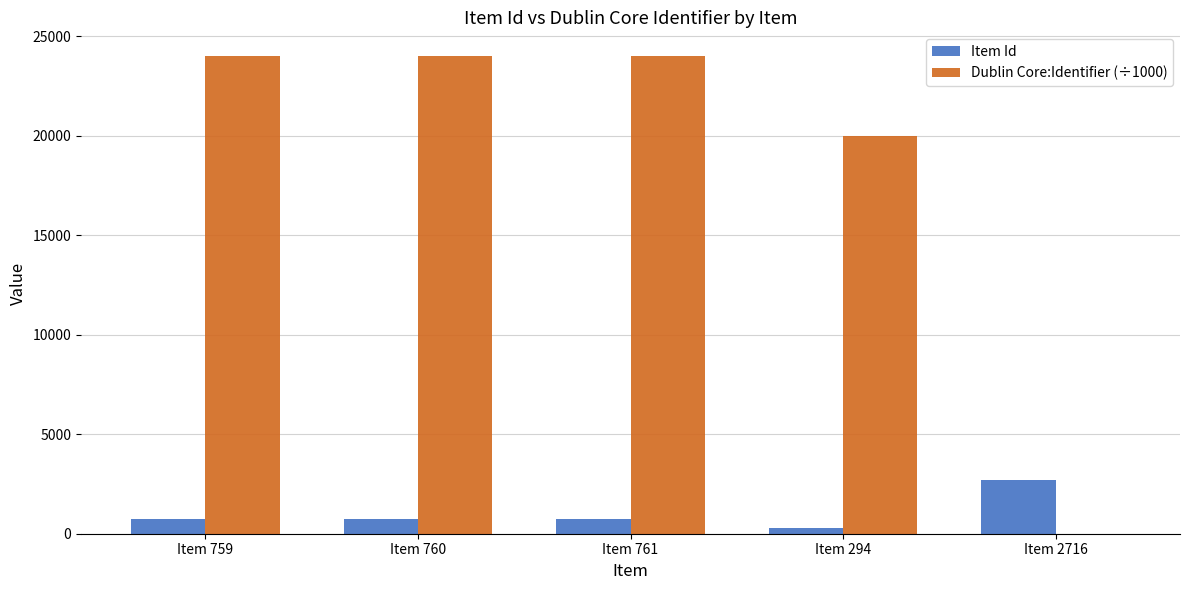

Is it true that Dublin Core:Identifier (÷1000) equals 6593.3 at Item 761?

False